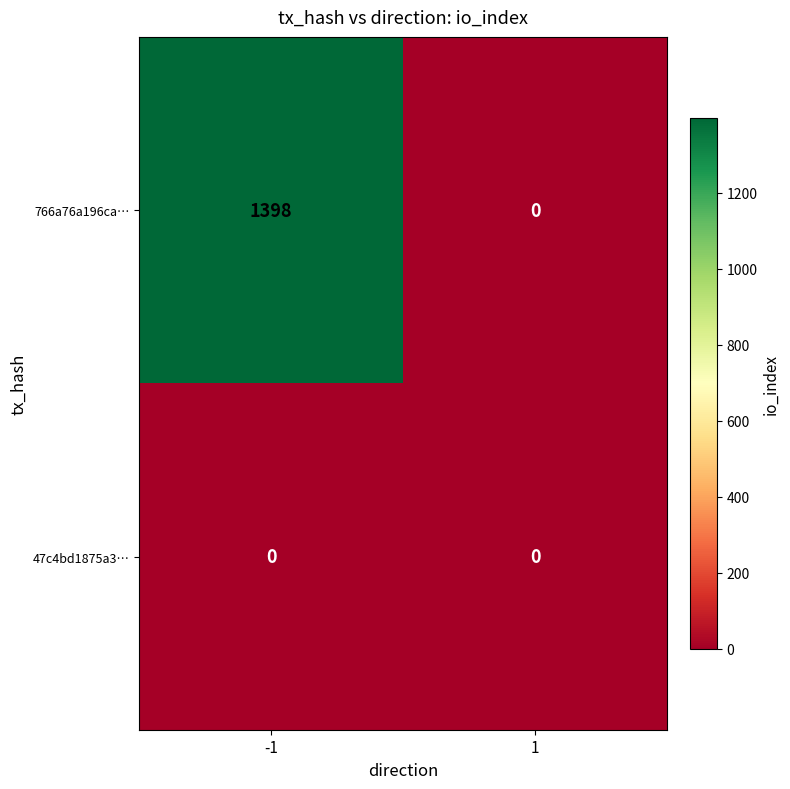

Reading left to right, list all the values displayed in this chart.

766a76a196ca…: -1=1398	1=0
47c4bd1875a3…: -1=0	1=0